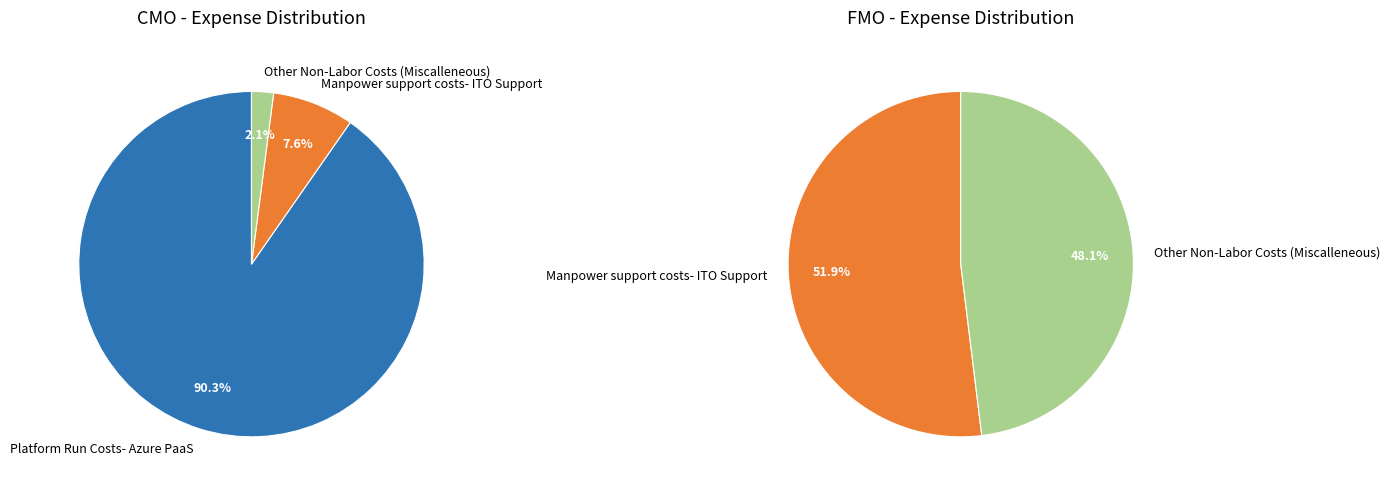

What percentage is the 2 slice, to the nearest percent?

48%